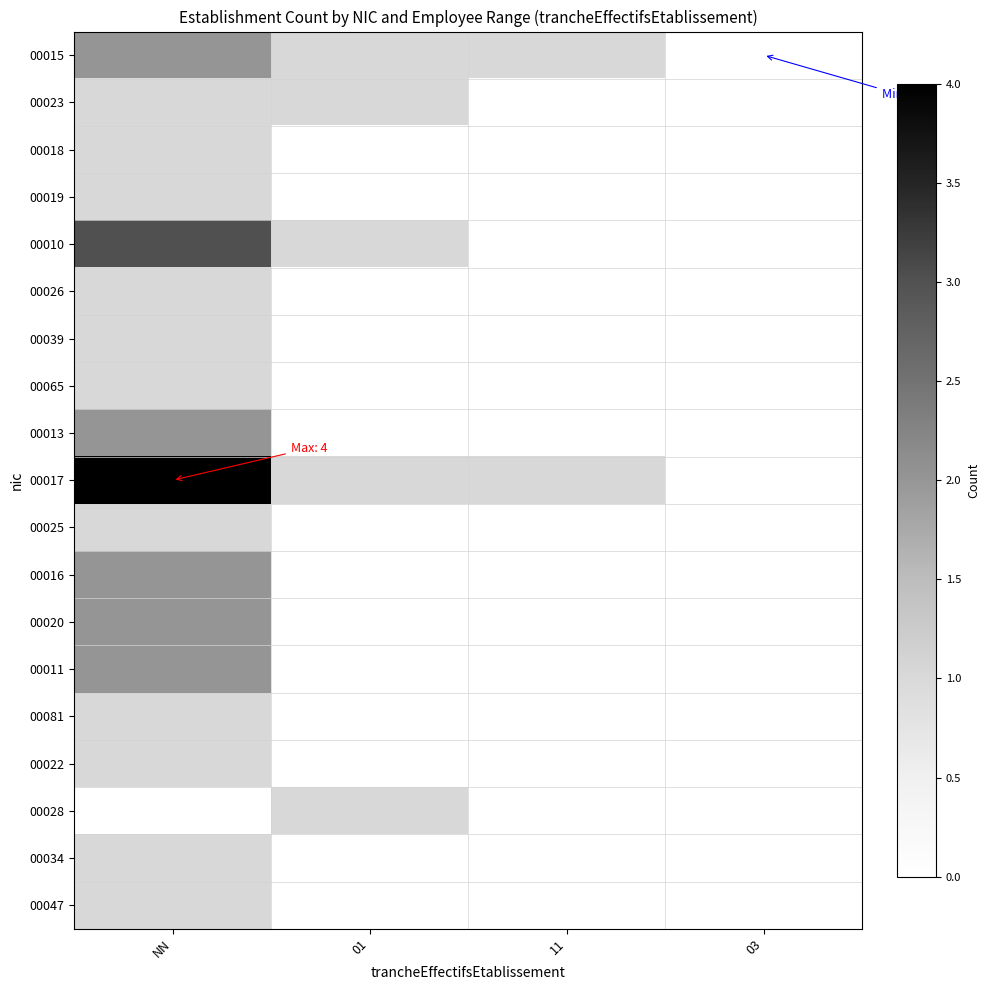

List the series in order of their peak value, lowest first.

00023, 00018, 00019, 00026, 00039, 00065, 00025, 00081, 00022, 00028, 00034, 00047, 00015, 00013, 00016, 00020, 00011, 00010, 00017